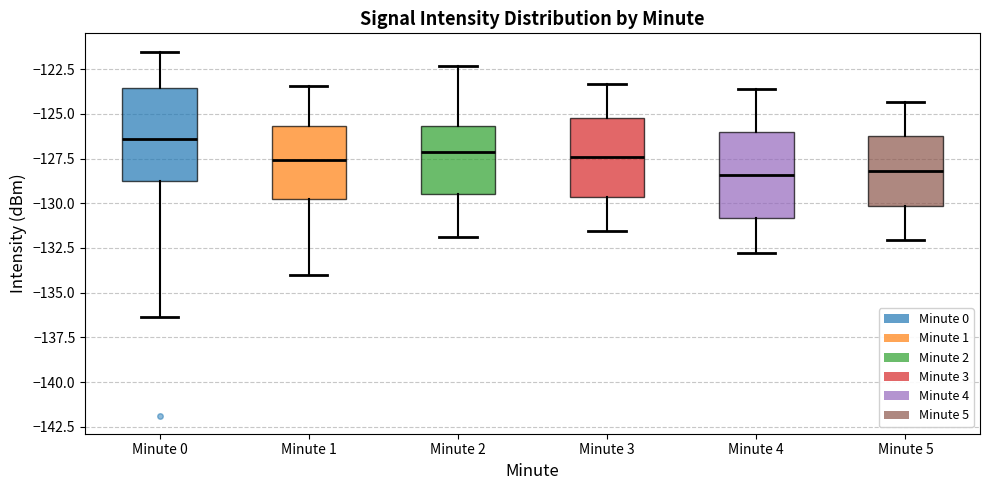

Where does the lower whisker of the box for Minute 3 end on the y-axis? The values are not printed on the chart, so give them approximately, as read against the axis.

-131.5